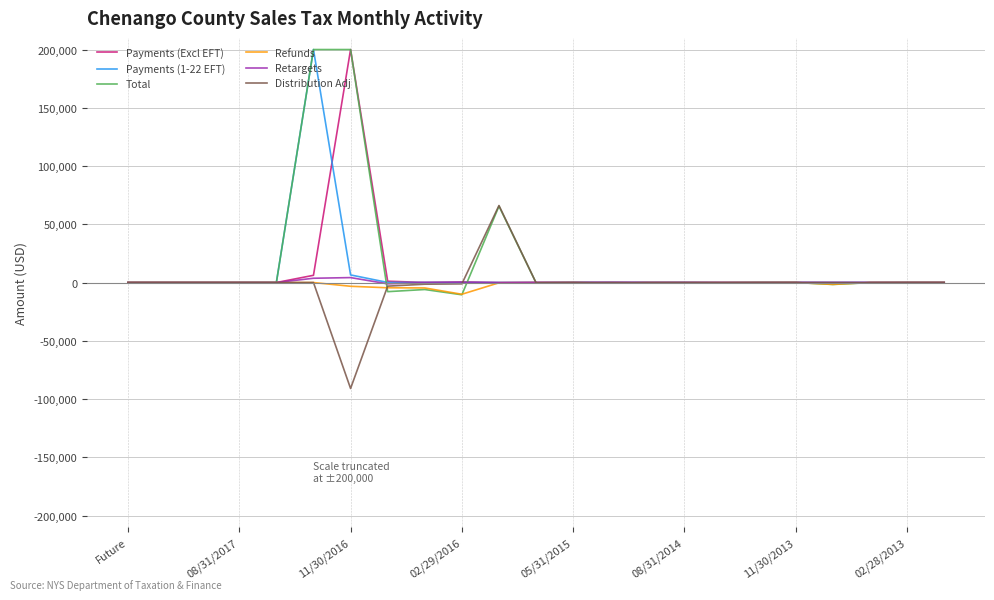

What is the maximum value shown in the chart?

200000.0